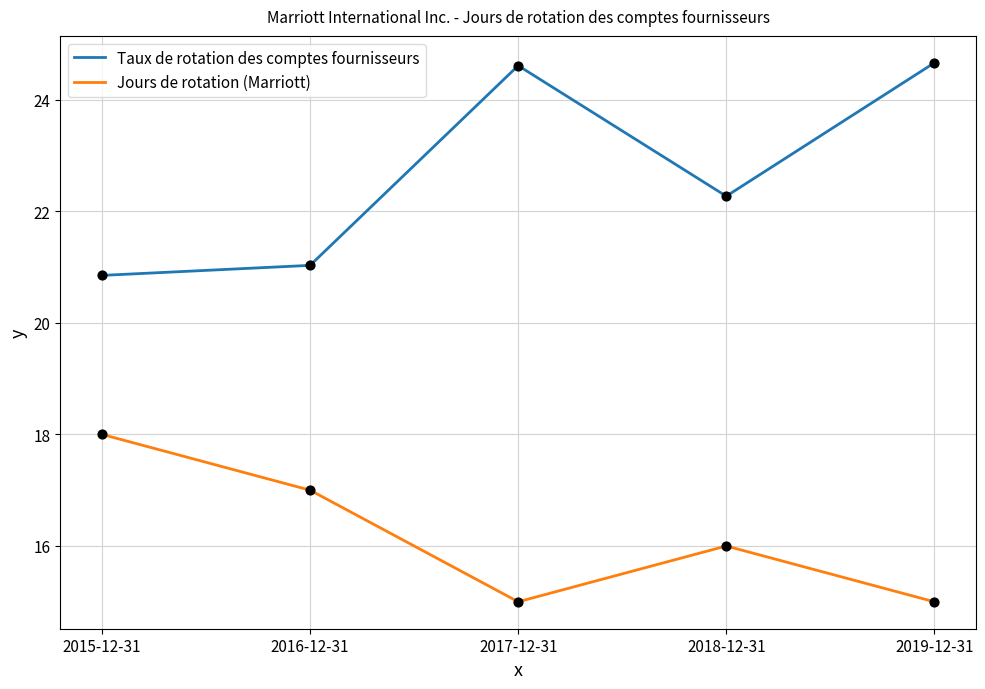

Which series has the largest total across all categories?

Taux de rotation des comptes fournisseurs